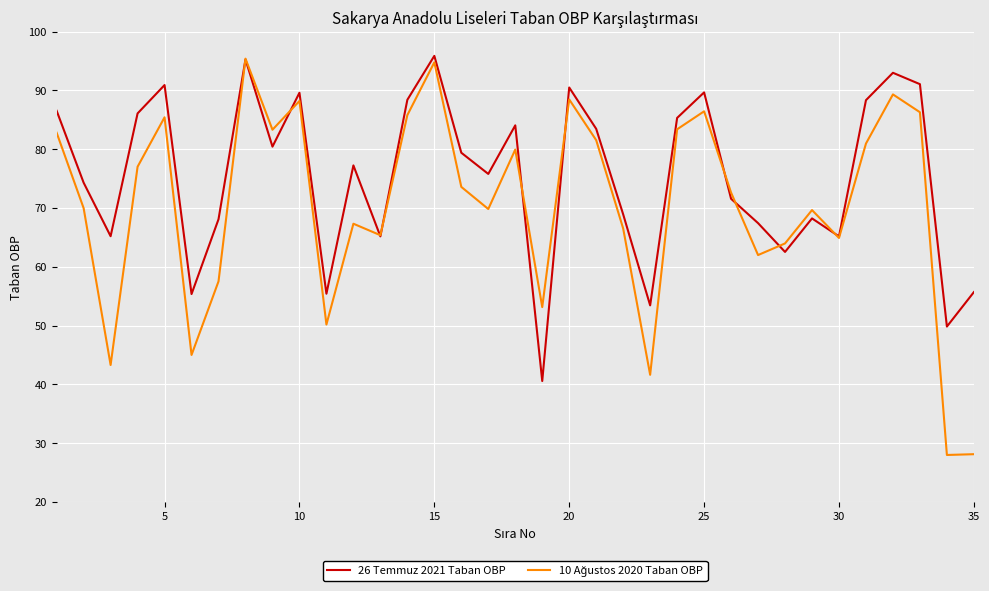

What is the minimum value shown in the chart?

28.0